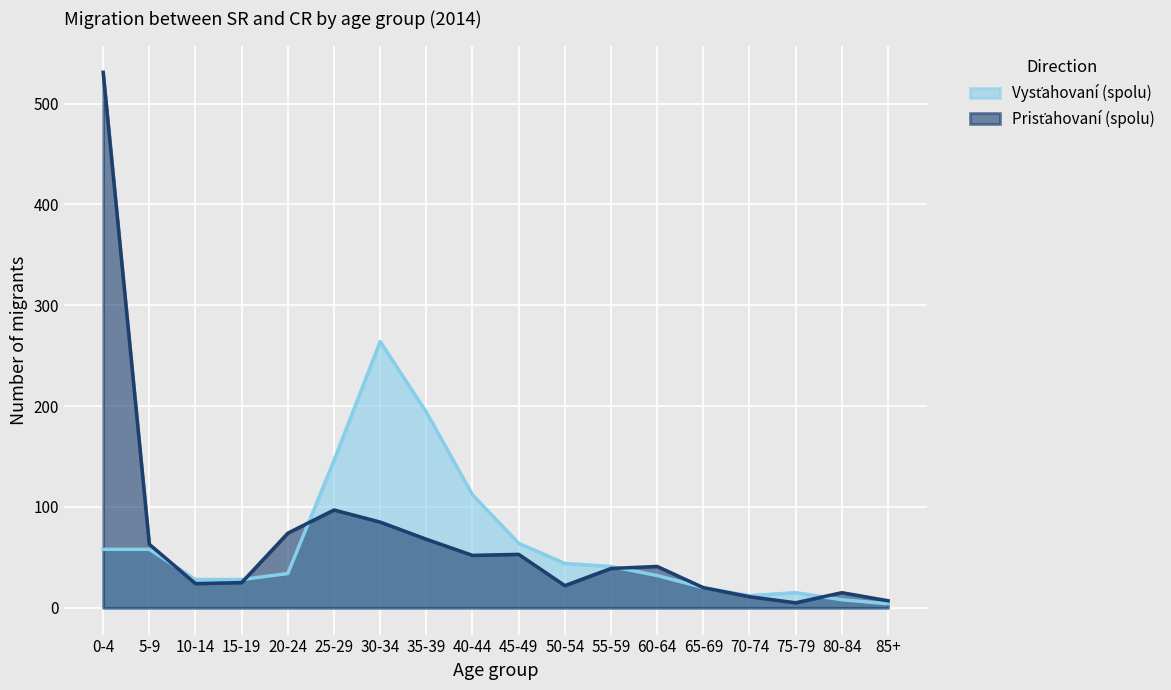

What is the maximum value shown in the chart?

531